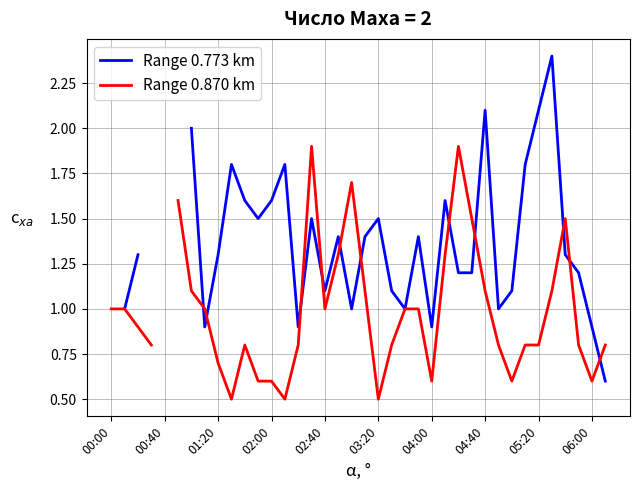

What is the approximate value of Range 0.773 km at 37?

0.6